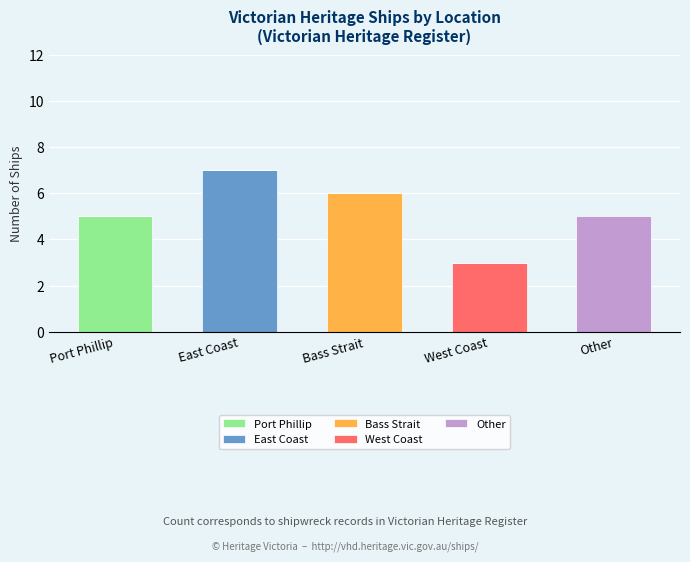

What is the total value across all series at East Coast?

7